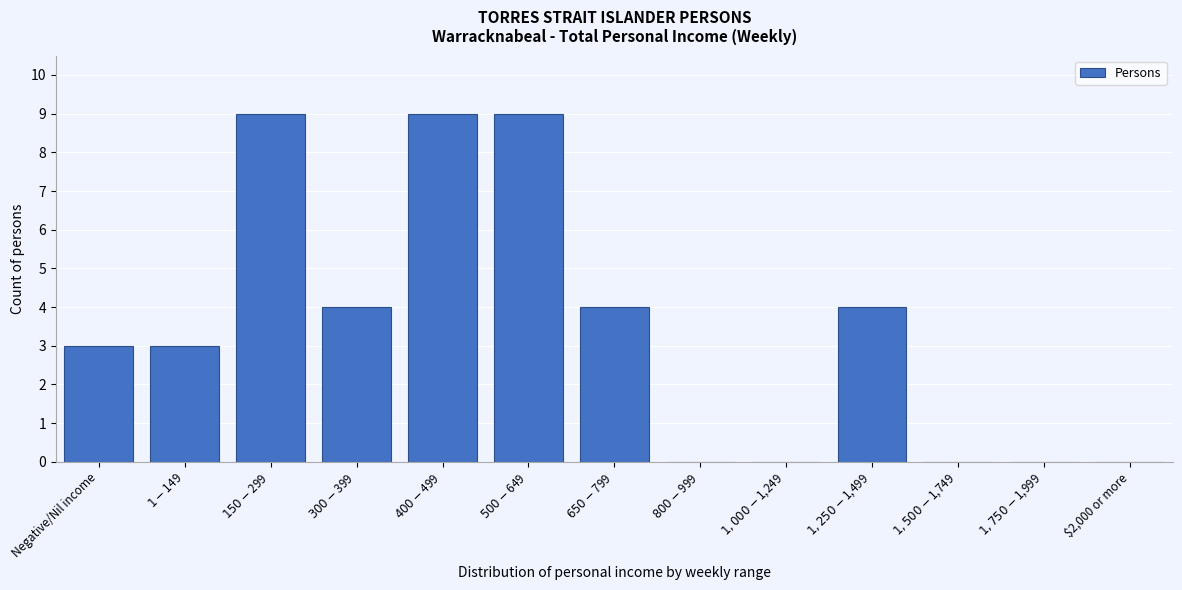

True or false: the data shows 3 at $2,000 or more.

False